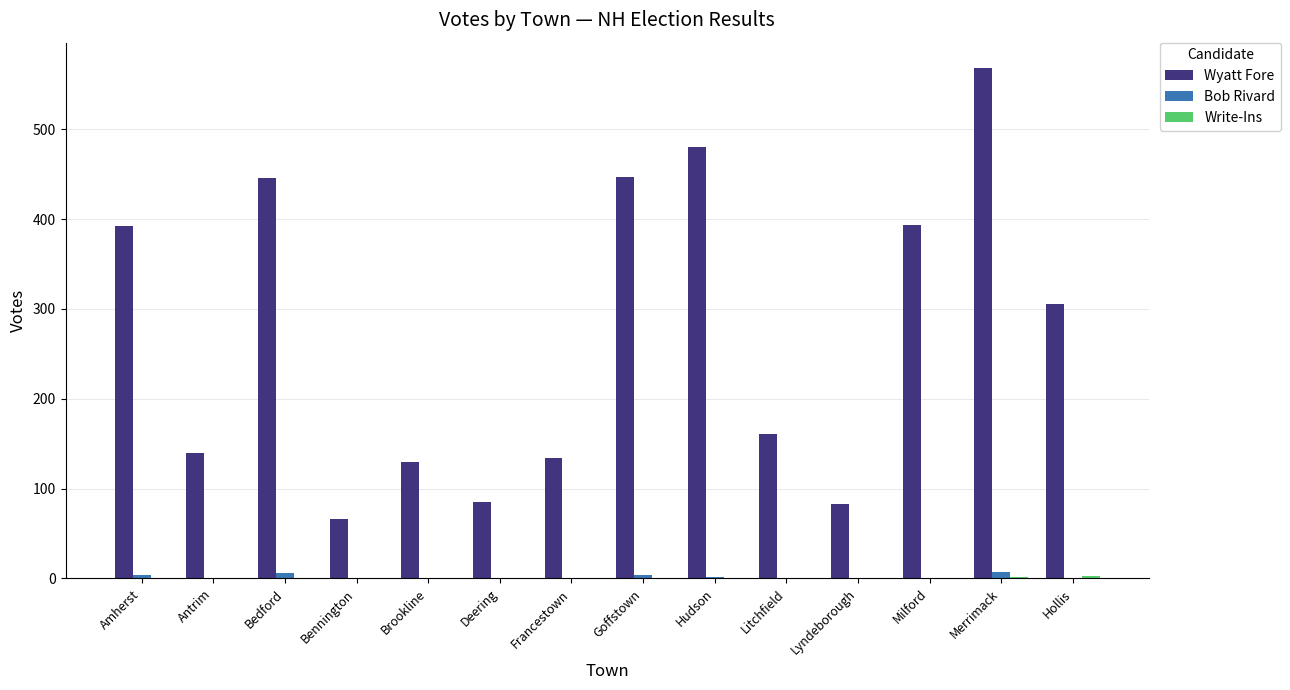

Read the Wyatt Fore value at Lyndeborough.

83